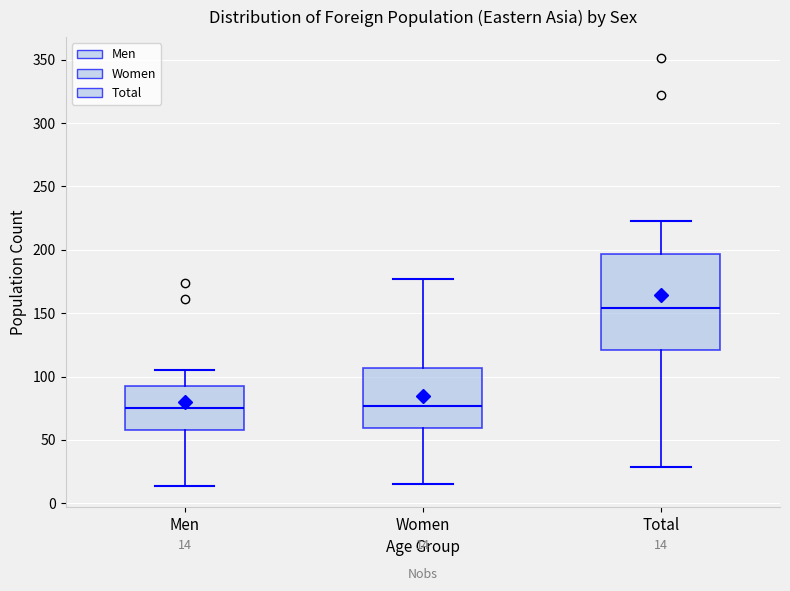

Which box is the tallest, from its lower edge to its upper edge?

Total